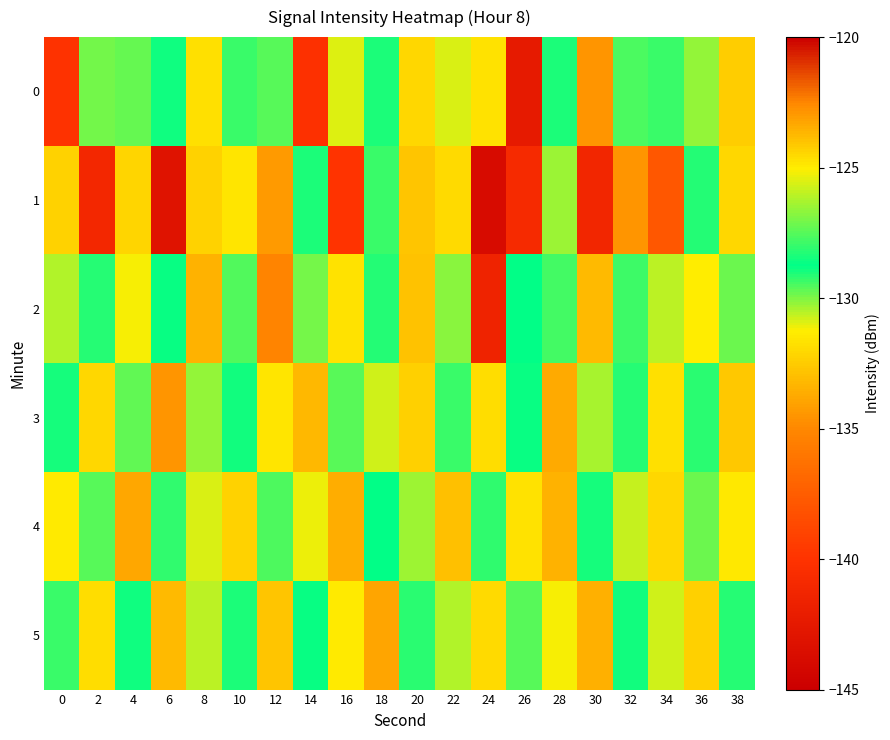

Between 6 and 8, which series saw the biggest shift?

1